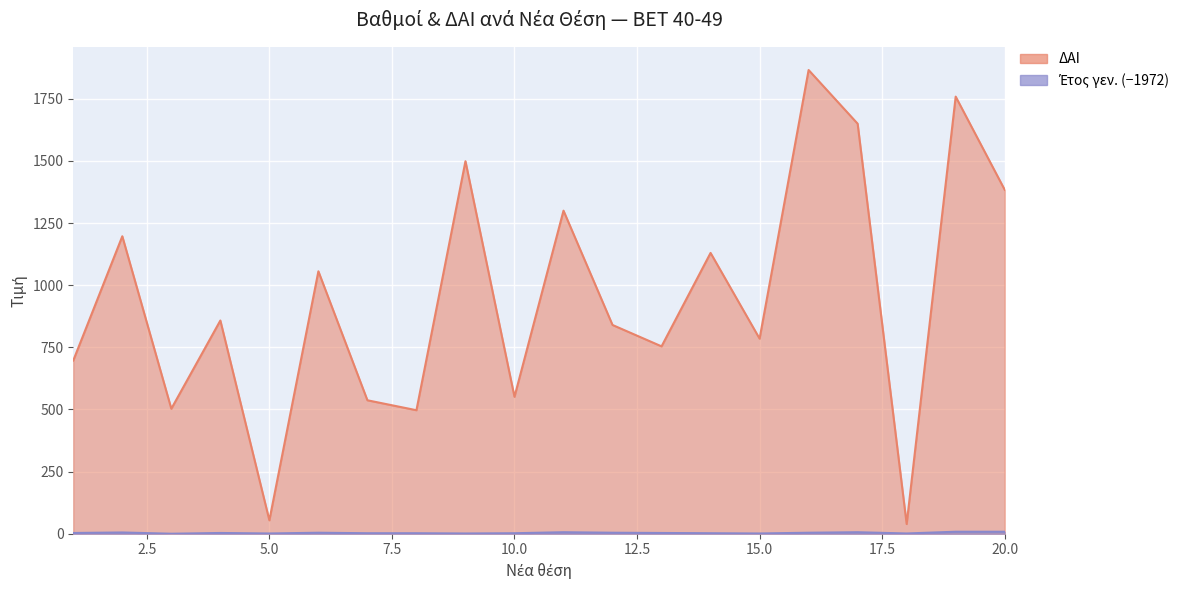

True or false: ΔΑΙ and Έτος γεν. intersect in this chart.

False